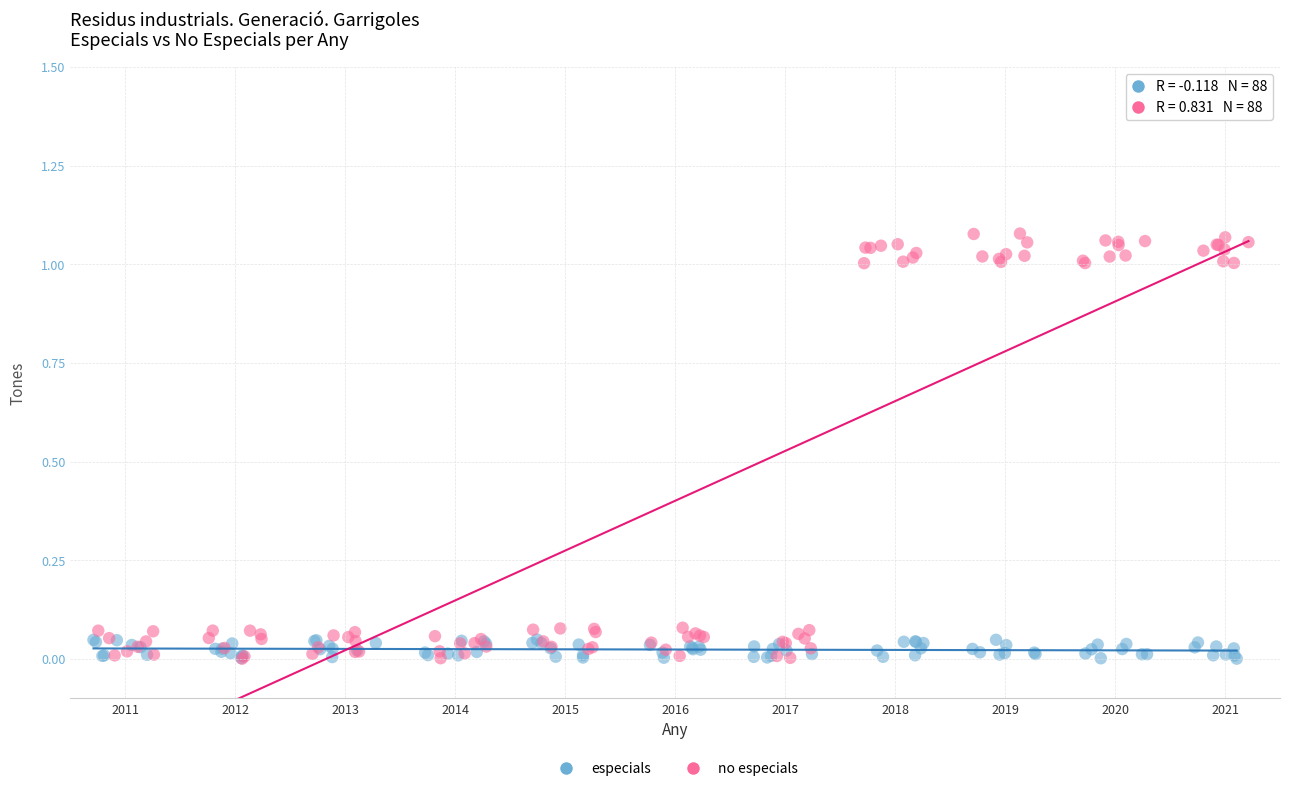

Which series reaches the maximum Y coordinate?

no especials